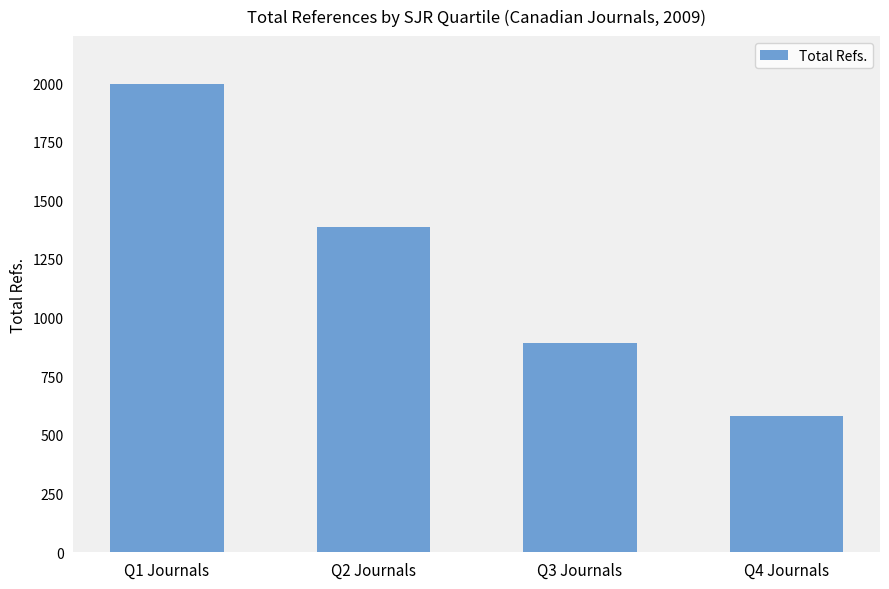

What is the sum of the values at Q4 Journals and Q2 Journals?

1967